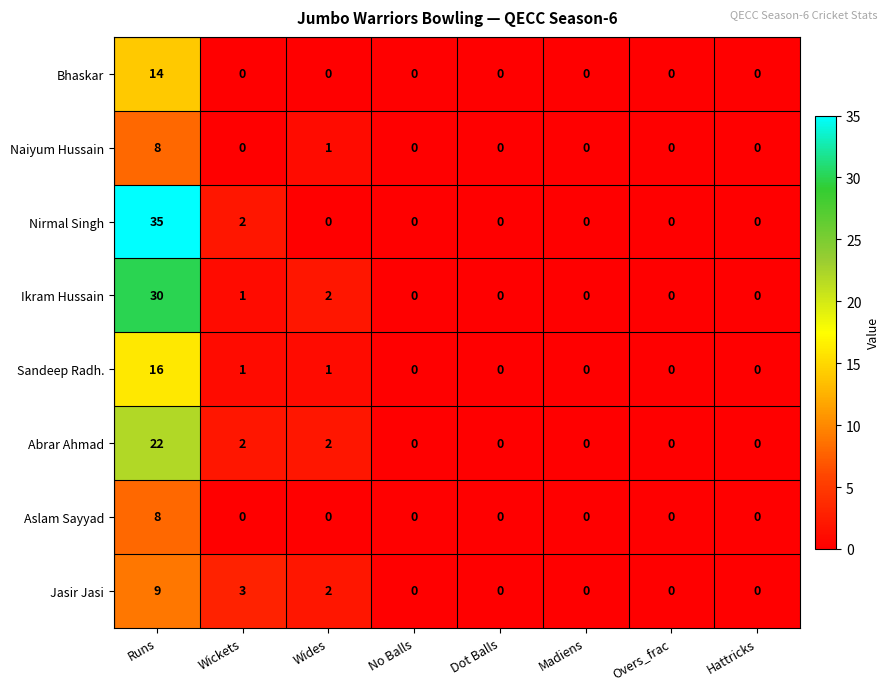

Which series has the largest range (max minus min)?

Nirmal Singh